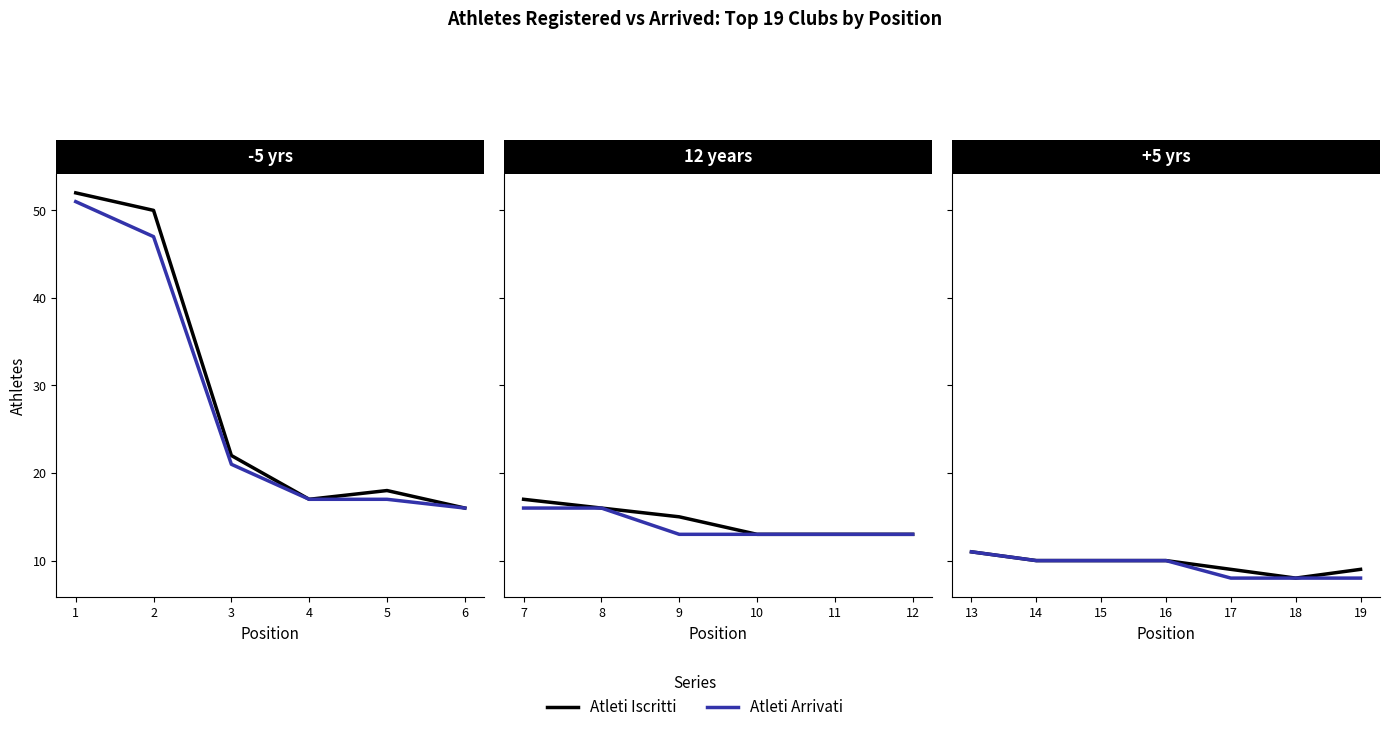

Is the value of Atleti Arrivati at 19 greater than the value of Atleti Iscritti at 17?

No